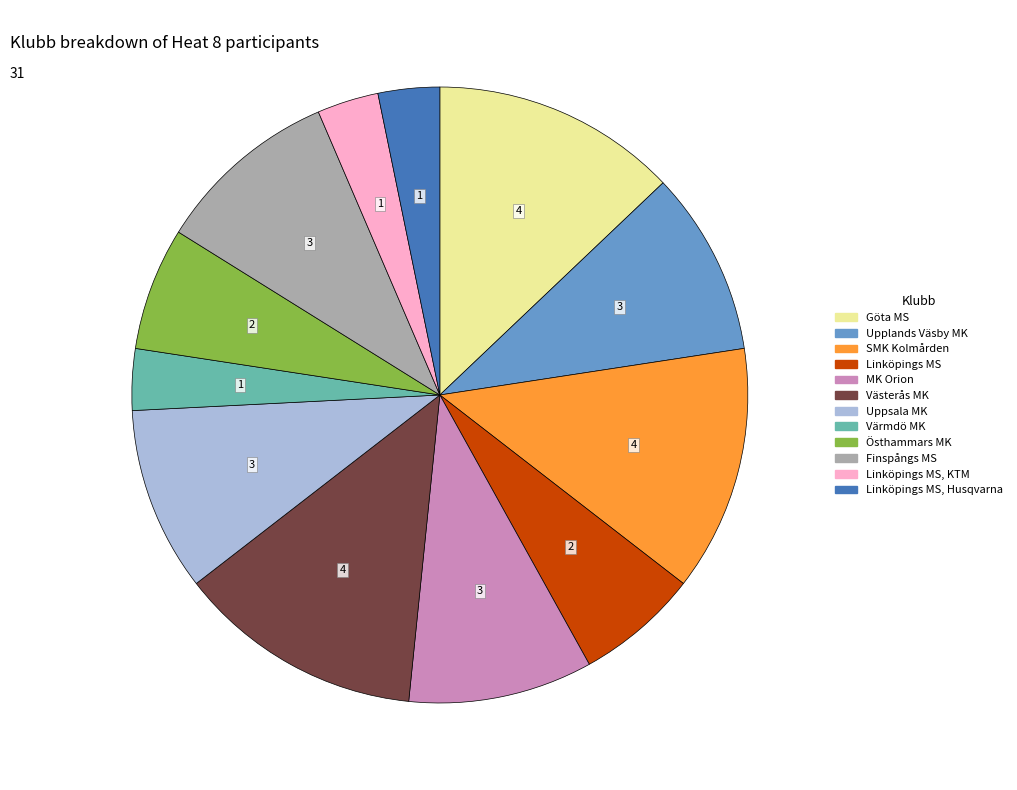

How many segments does this pie chart have?

12